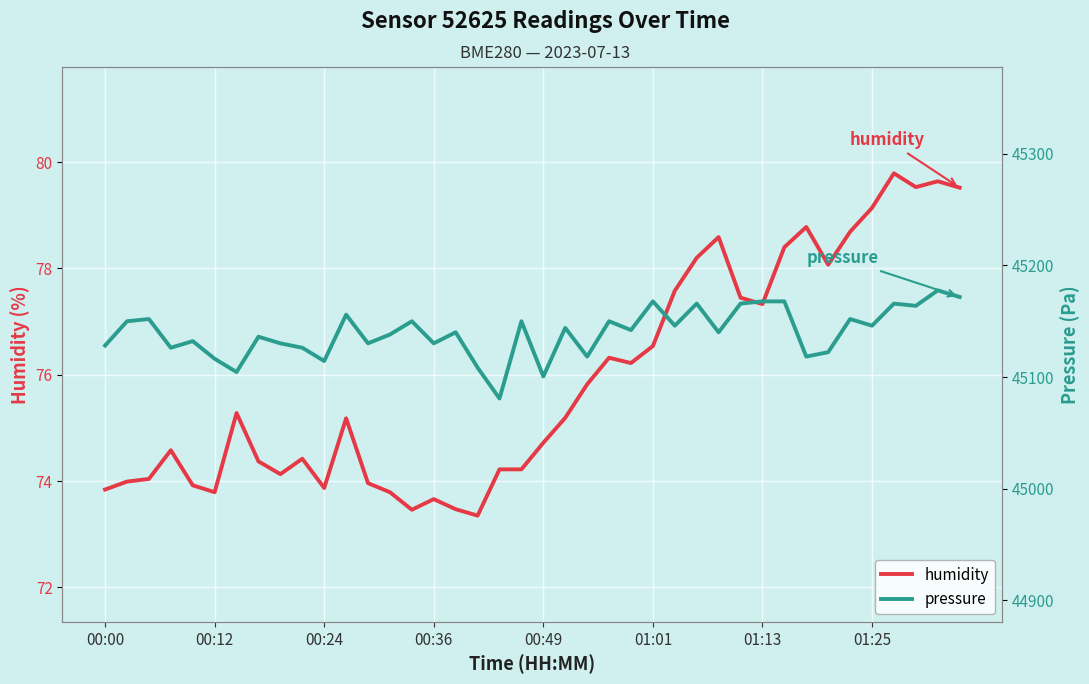

What is the difference between the pressure values at 25 and 00:36?

41.5